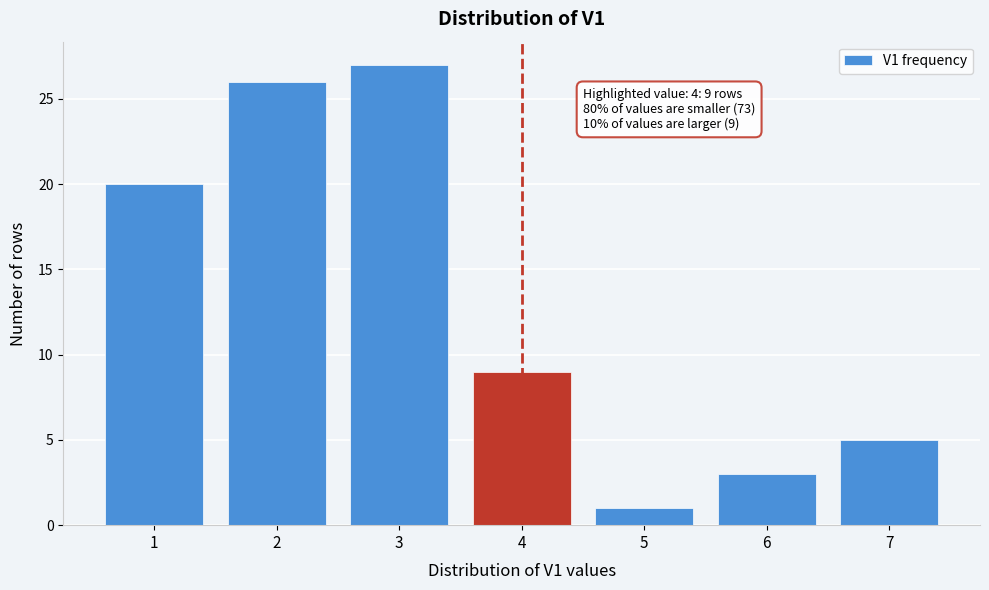

Reading left to right, what are all the values shown in this chart?

20	26	27	9	1	3	5